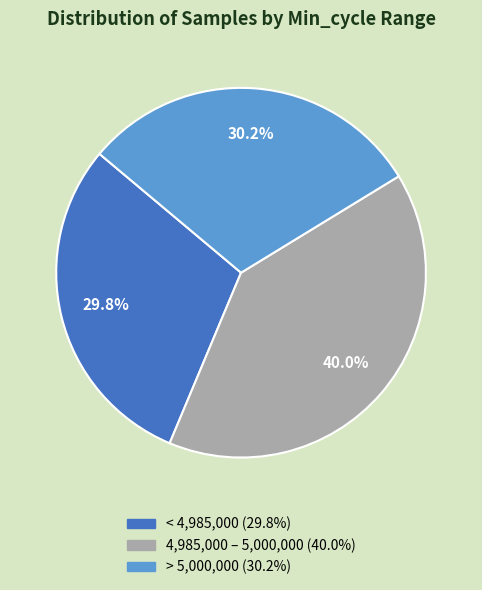

Is there a majority slice in this chart?

No